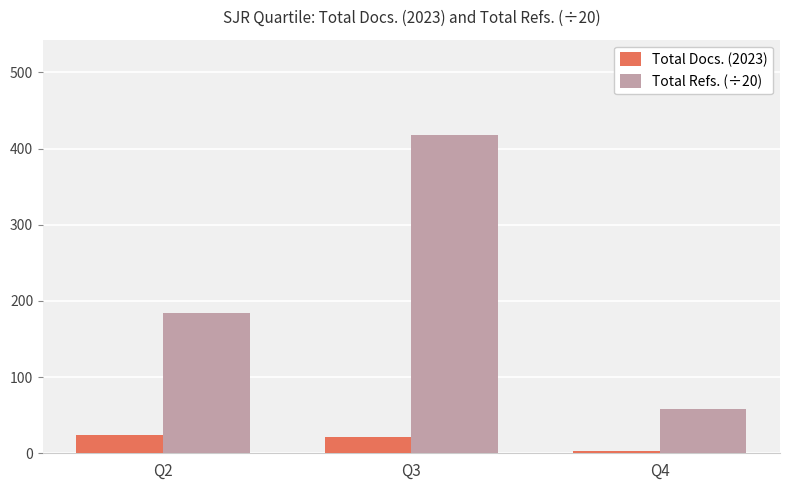

At how many categories does at least one series exceed 302?

1